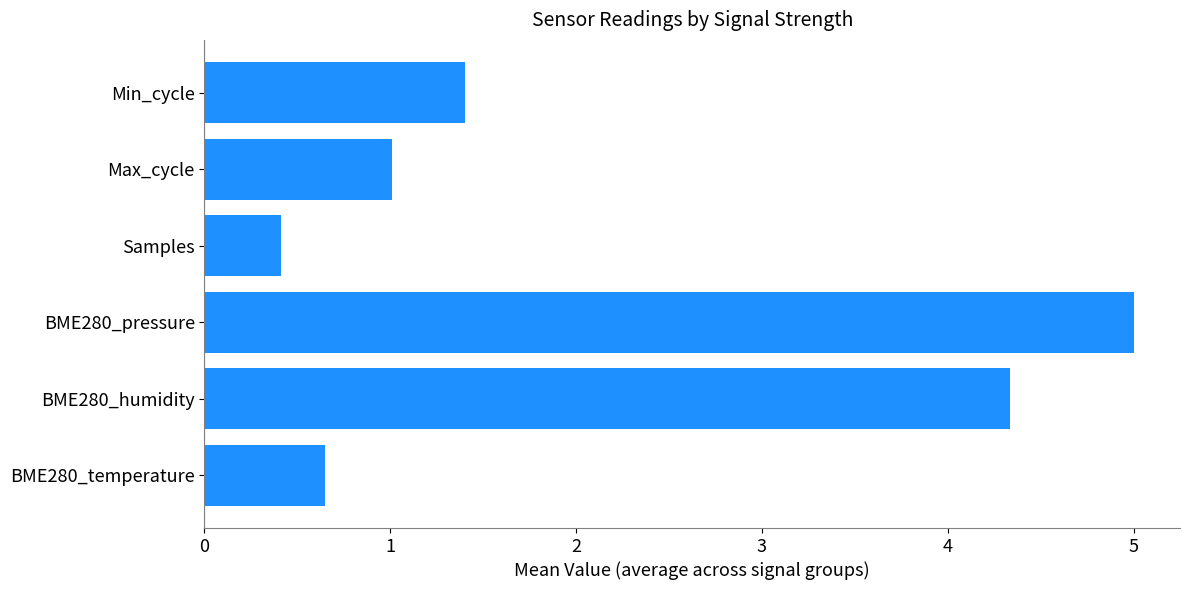

Read the value at BME280_temperature.

0.6